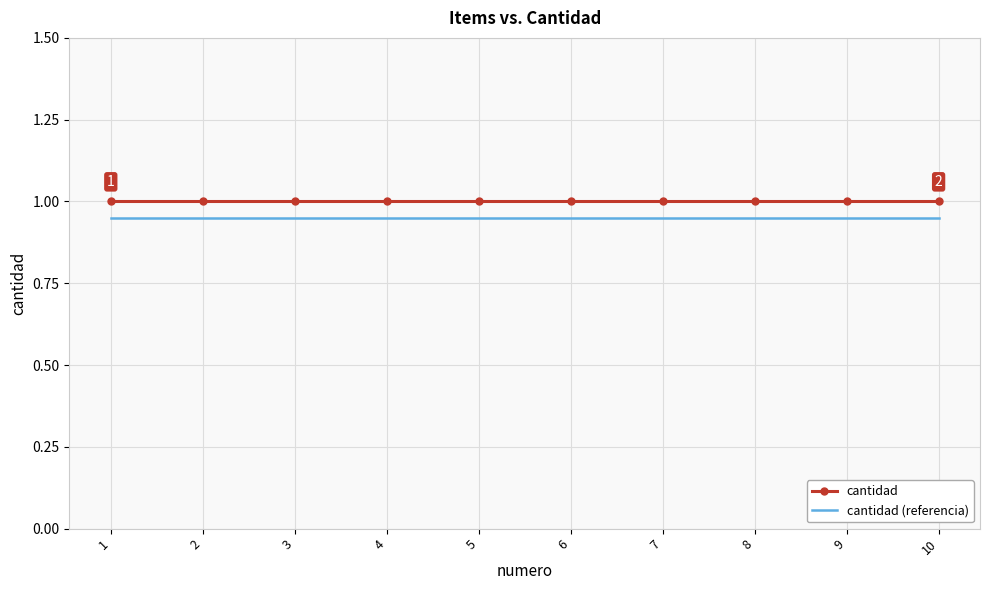

What is the greatest value displayed?

1.0